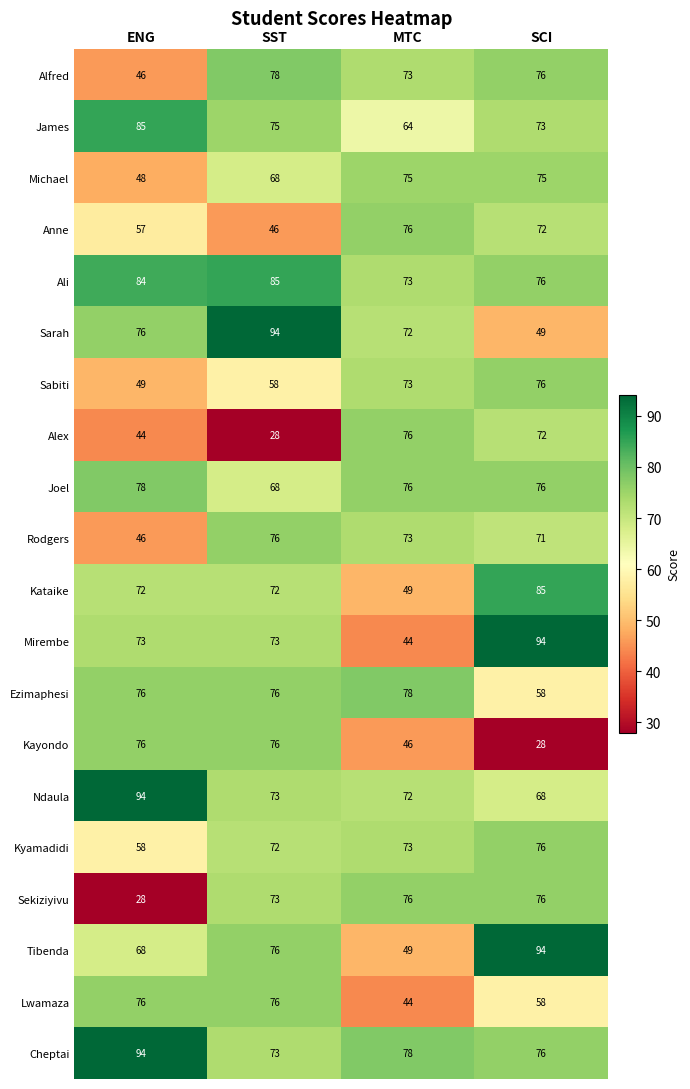

How many data points does each series have?

4